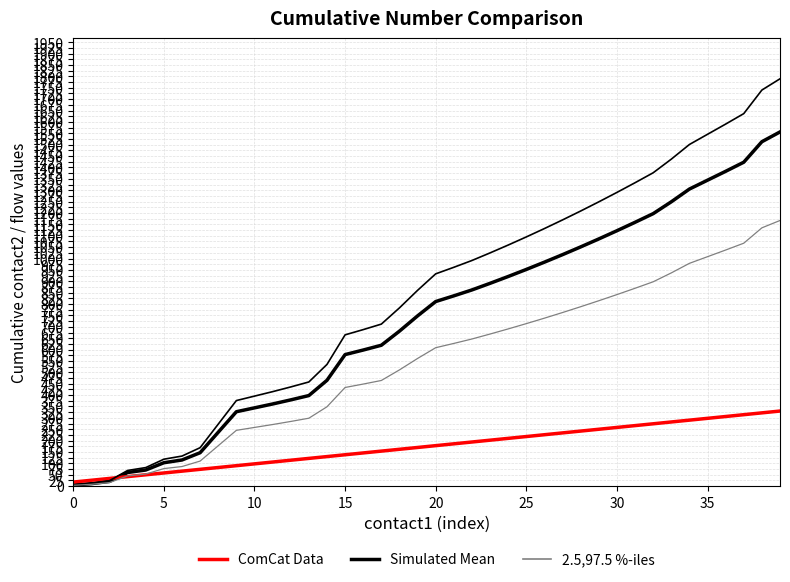

What is the label of the 31st point from the left?

30